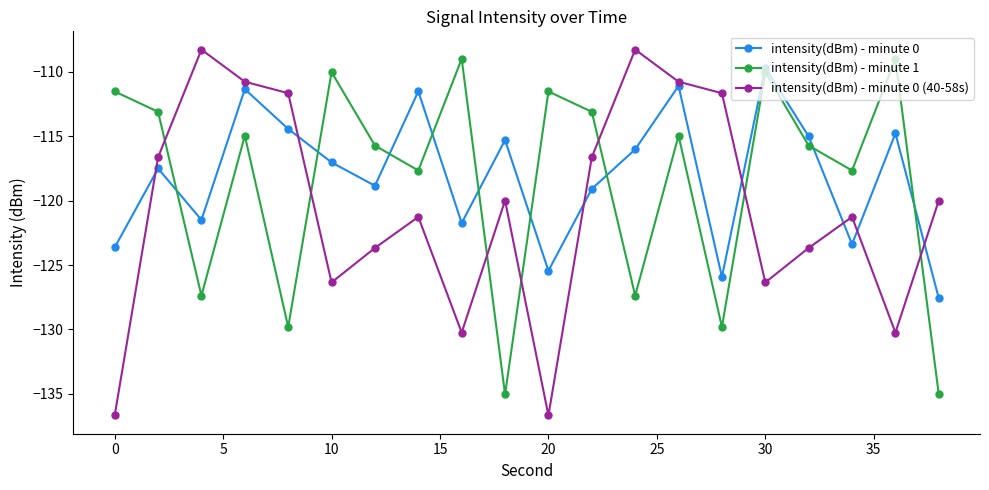

What is the value of the intensity(dBm) - minute 0 (40-58s) point at the 20th from the left?

-120.0